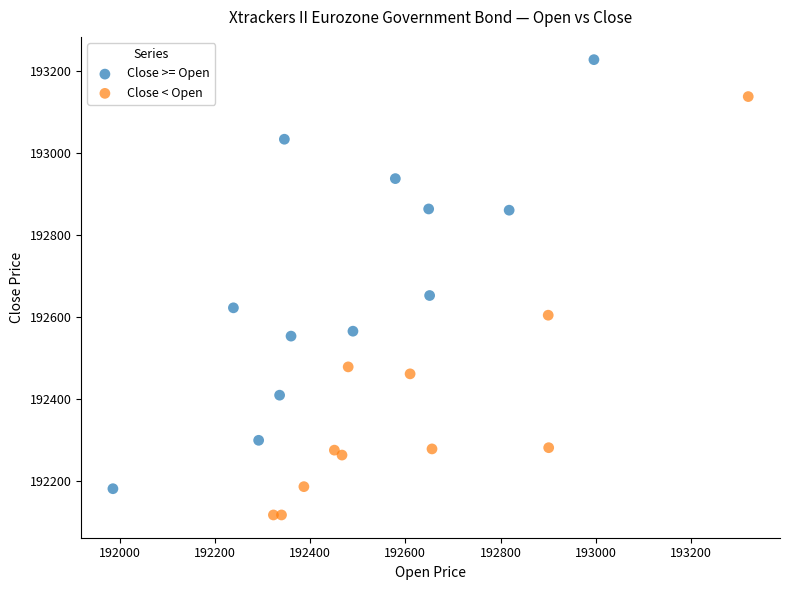

Which series reaches the maximum Y coordinate?

Close >= Open